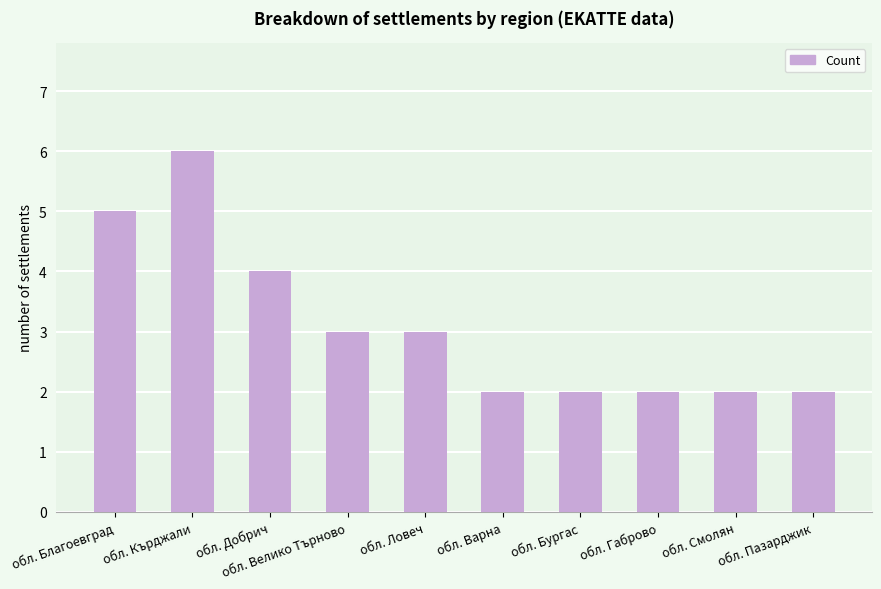

What position from the left is обл. Смолян?

9